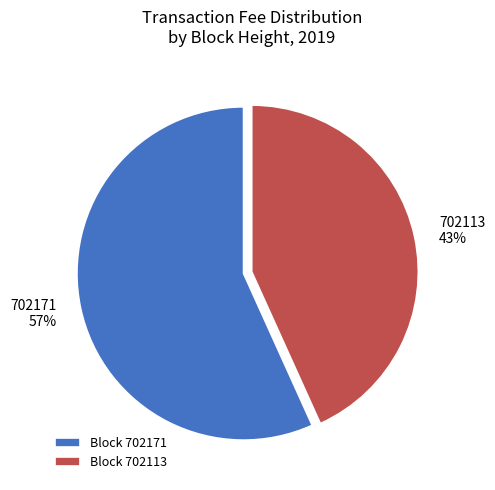

How many segments does this pie chart have?

2